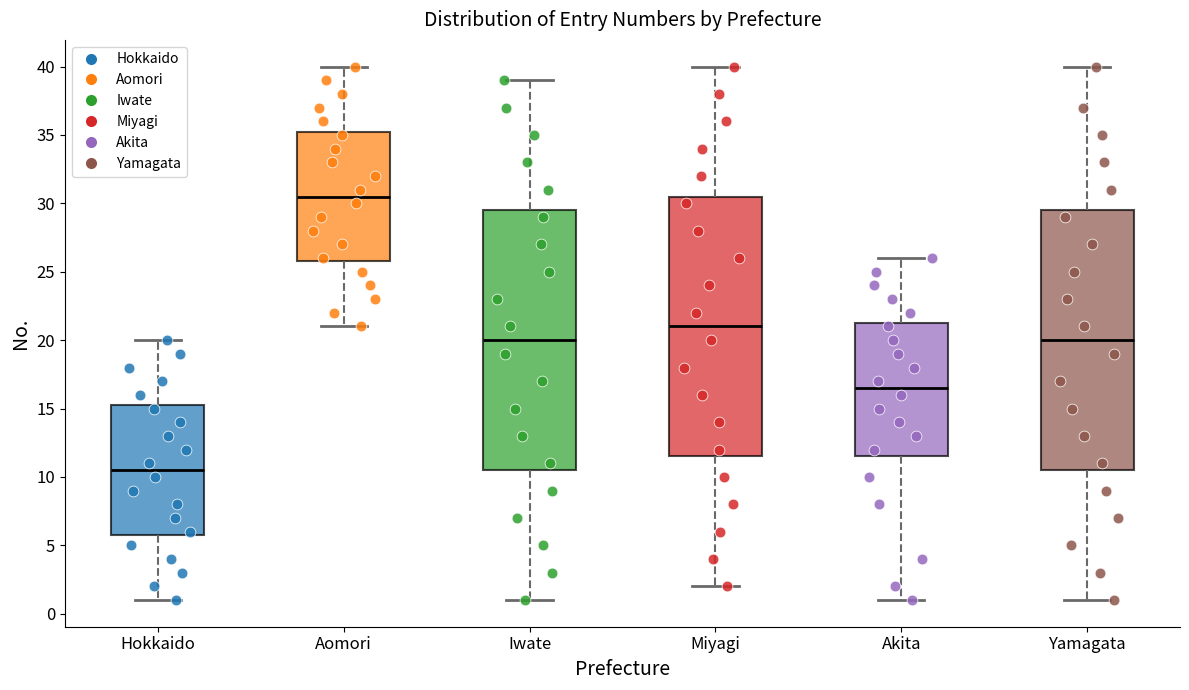

Which box has the highest median line?

Aomori